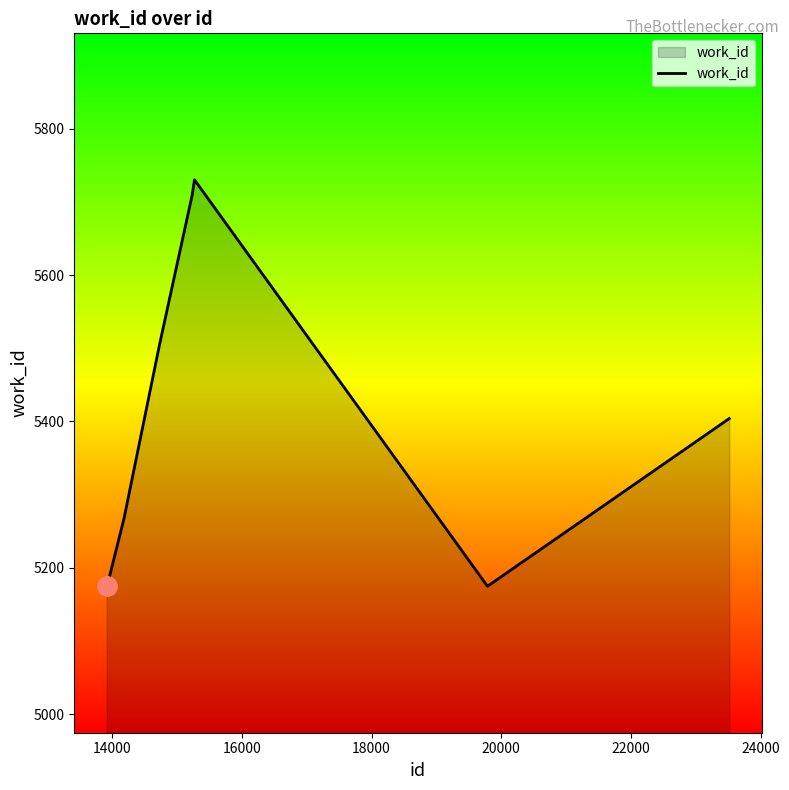

What is the difference between the maximum and minimum values?

555